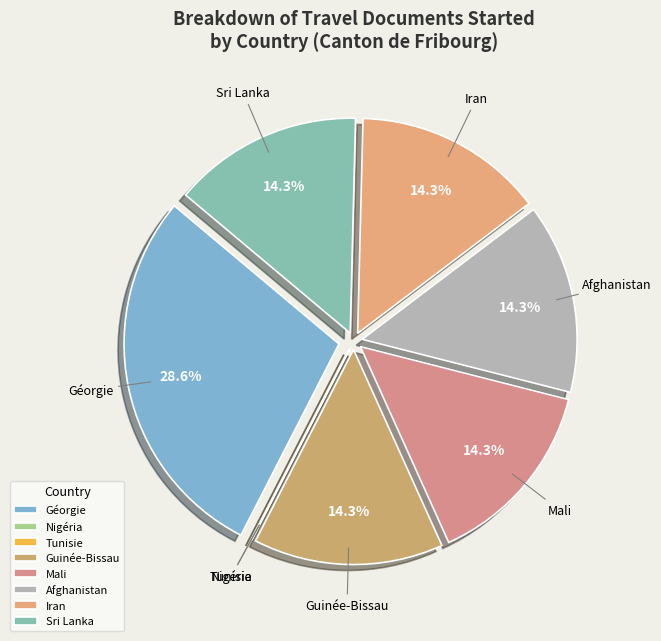

Is there any slice that represents more than half of the pie?

No